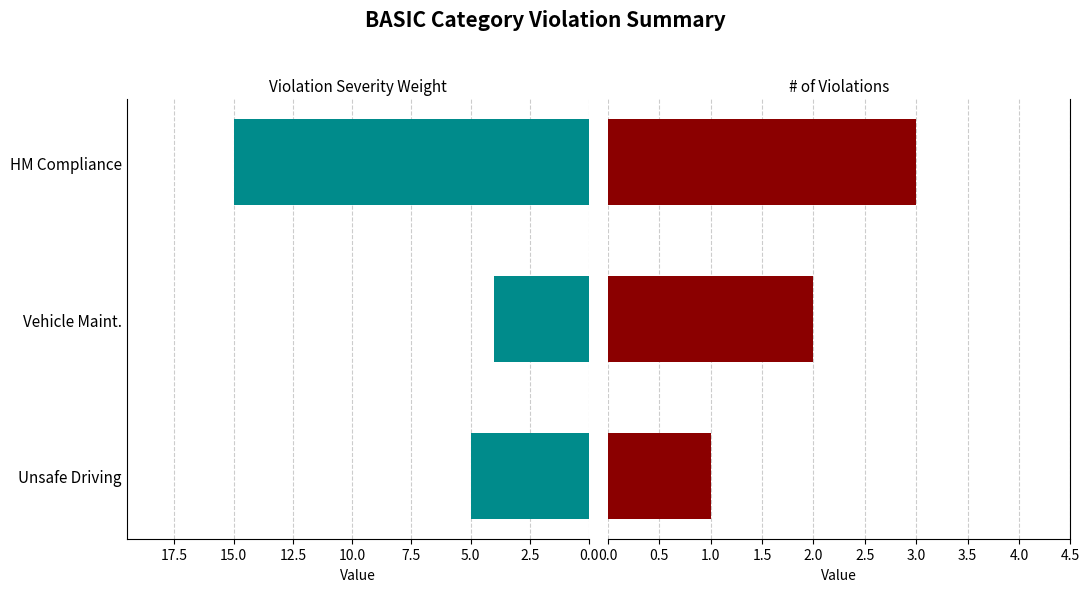

What is the difference between the maximum and second lowest values in the Violation Severity Weight series?

10